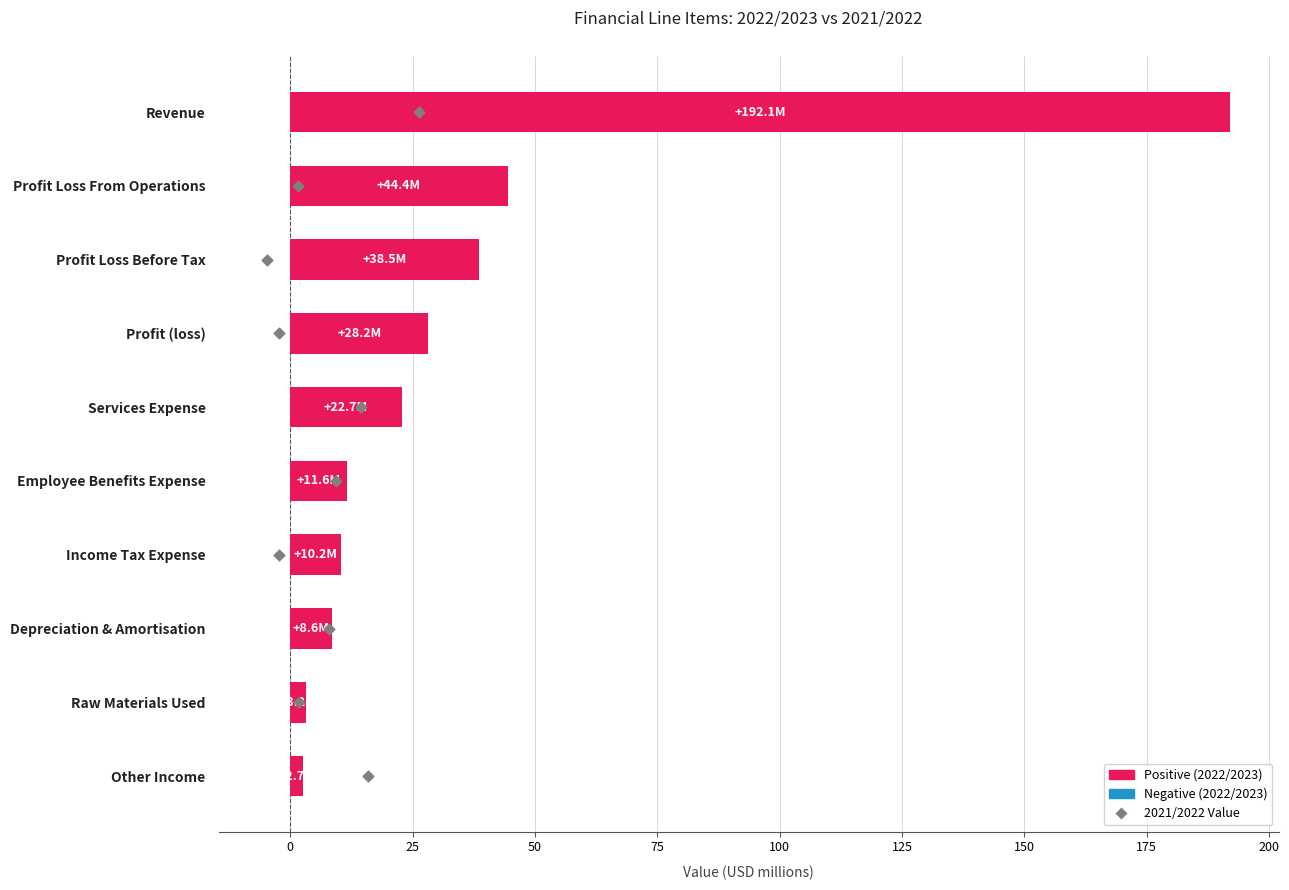

Is the value of 2022/2023 at 150 greater than the value of 2021/2022 at 100?

Yes